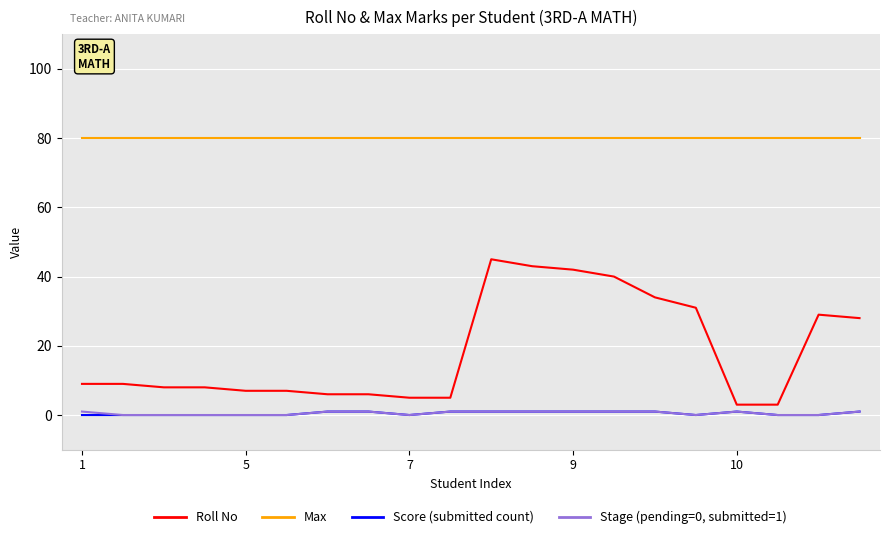

Which series has the largest total across all categories?

Max